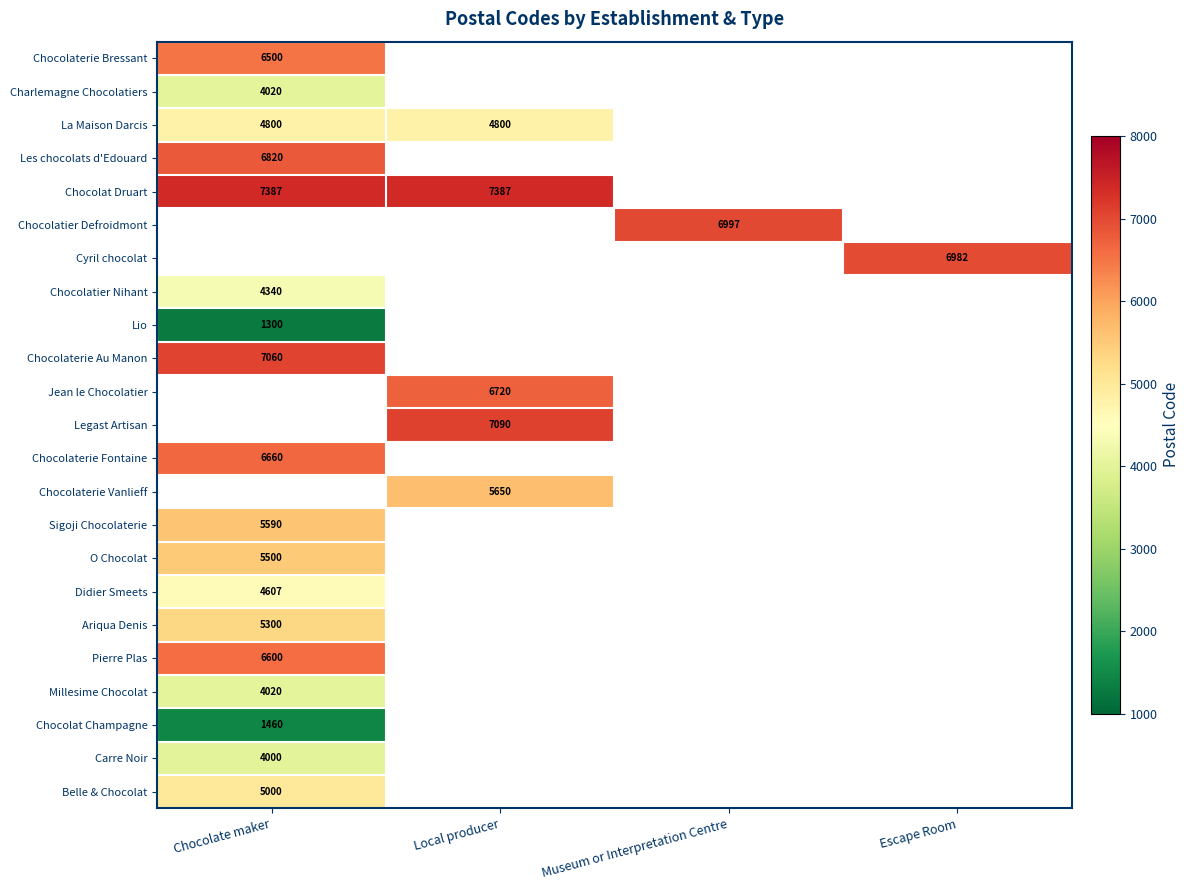

True or false: La Maison Darcis has a value of 2849 at Chocolate maker.

False